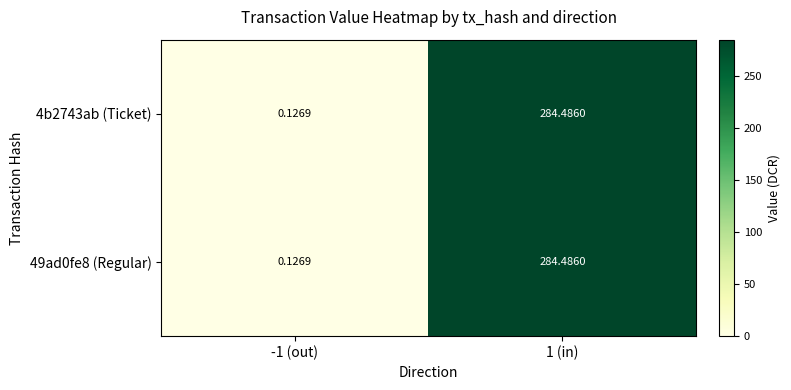

Is the value of 49ad0fe8 (Regular) at 1 (in) greater than the value of 4b2743ab (Ticket) at -1 (out)?

Yes